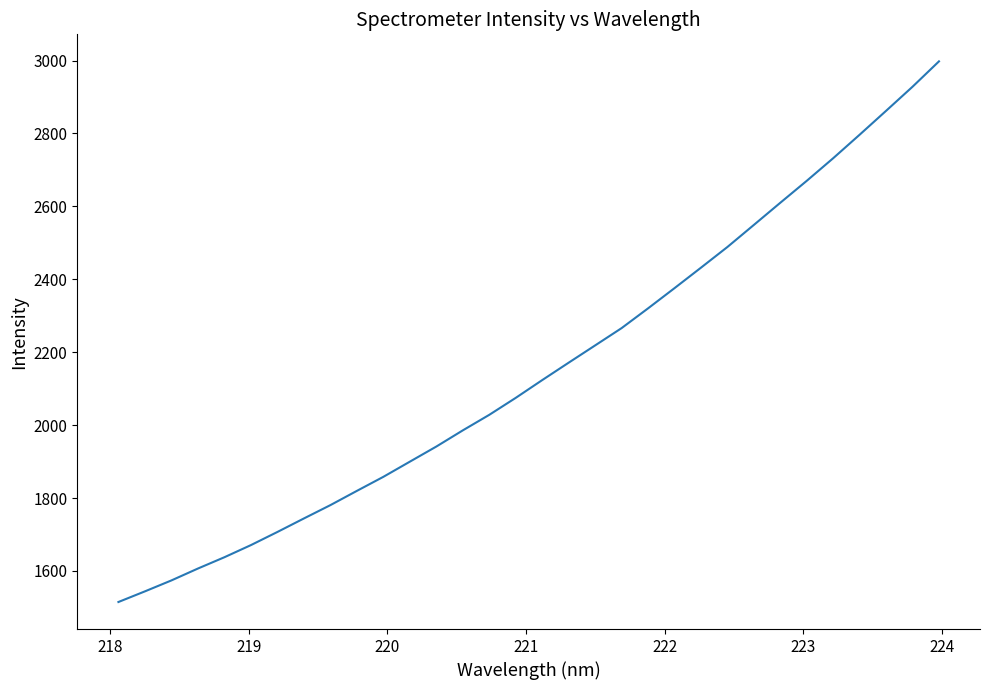

What is the difference between the maximum and minimum values?

1482.8